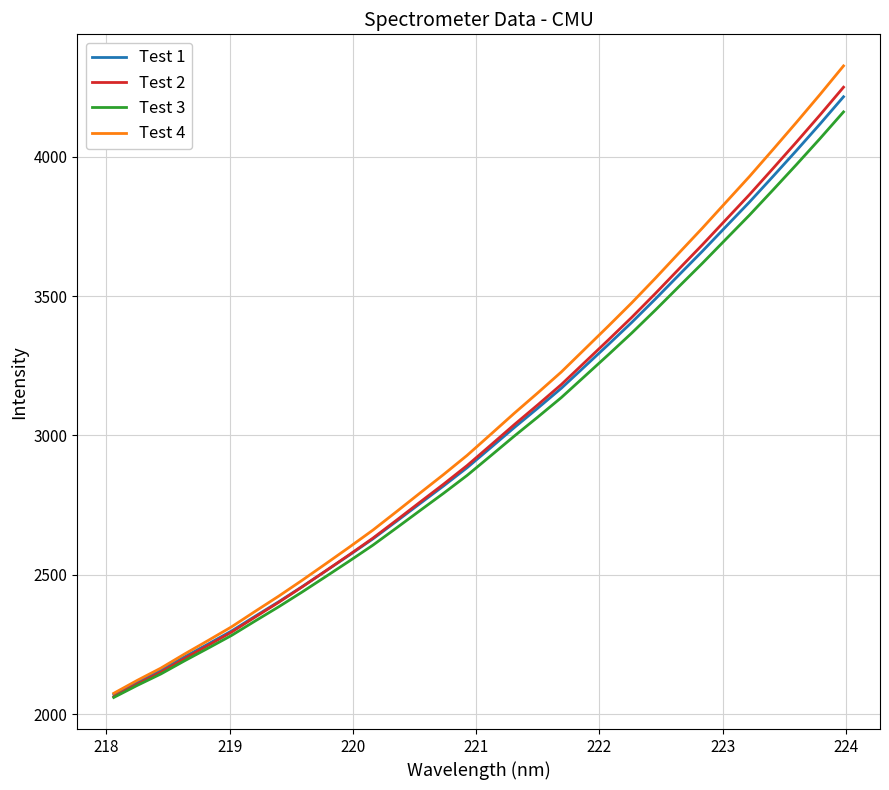

Which series has the widest spread of values?

Test 4